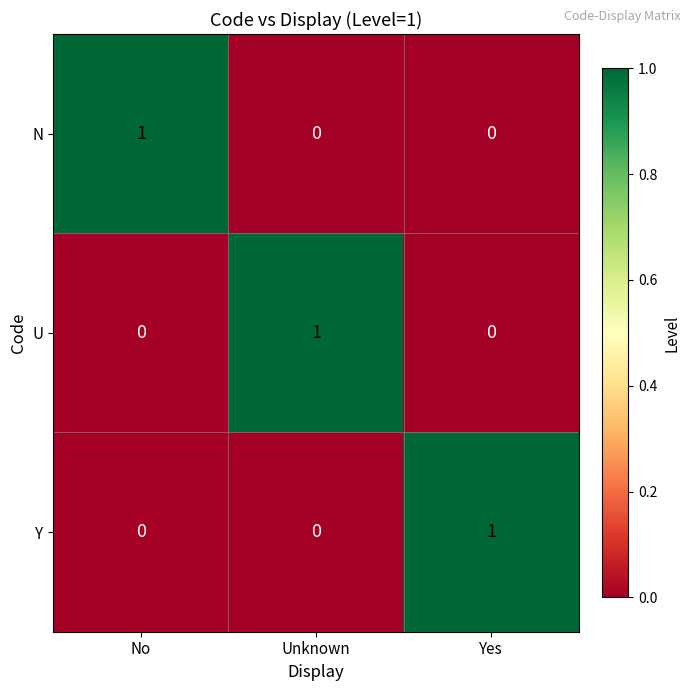

The value of U at No is 0. True or false?

True